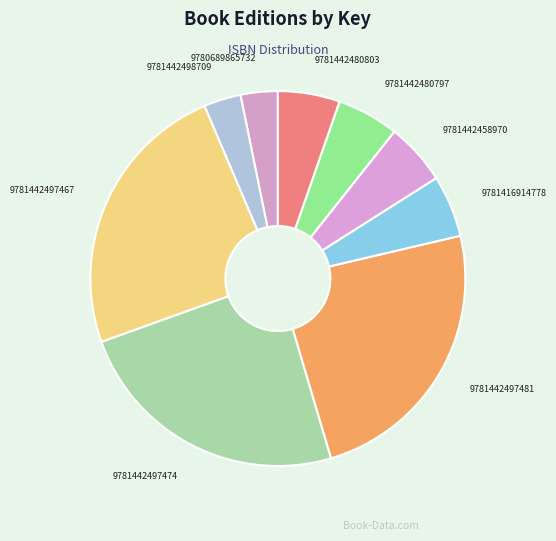

Is 9781442497481 the majority of the pie?

No